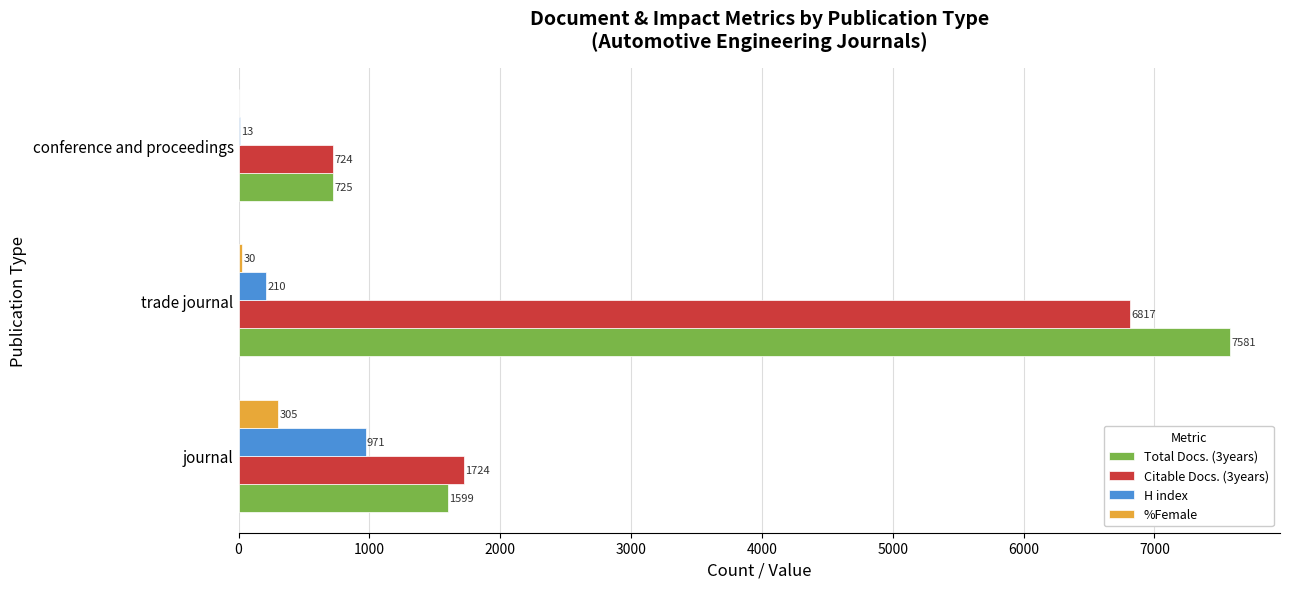

At which label is %Female closest to 152?

trade journal